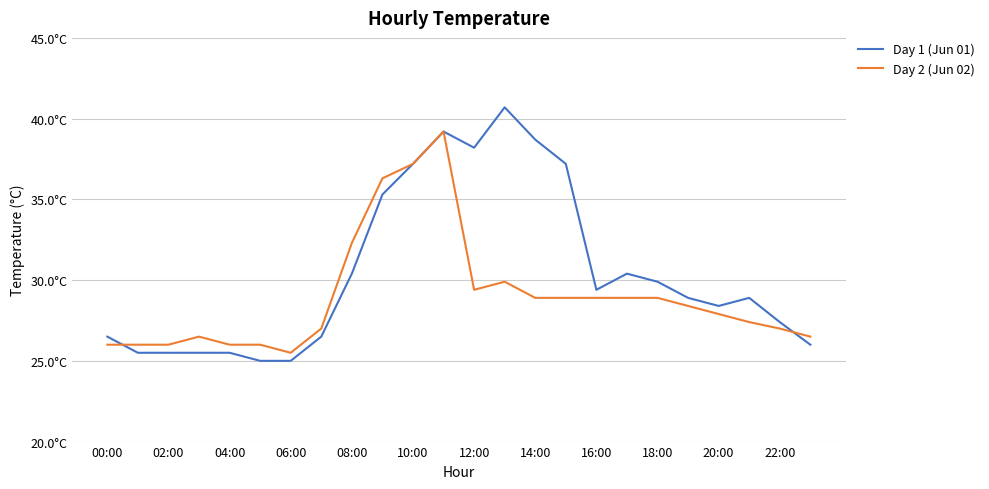

What are all the series names shown in the legend?

Day 1 (Jun 01), Day 2 (Jun 02)